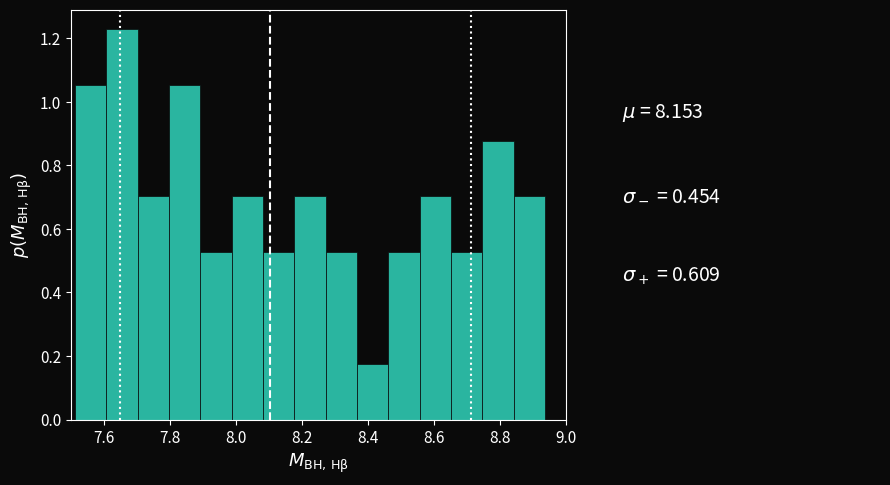

Reading left to right, list every bar in this chart as the range it spans on the x-axis followed by its height. Neither the bar edges nor the heights are printed on the chart, so give them approximately, as read against the axes.

7.52 to 7.60: 1.06
7.60 to 7.70: 1.22
7.70 to 7.80: 0.70
7.80 to 7.90: 1.06
7.90 to 7.98: 0.52
7.98 to 8.08: 0.70
8.08 to 8.18: 0.52
8.18 to 8.28: 0.70
8.28 to 8.36: 0.52
8.36 to 8.46: 0.18
8.46 to 8.56: 0.52
8.56 to 8.66: 0.70
8.66 to 8.74: 0.52
8.74 to 8.84: 0.88
8.84 to 8.94: 0.70